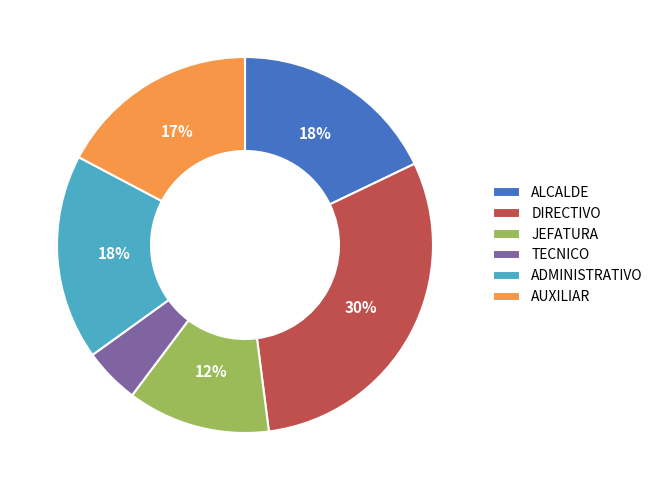

What percentage is the TECNICO slice, to the nearest percent?

5%